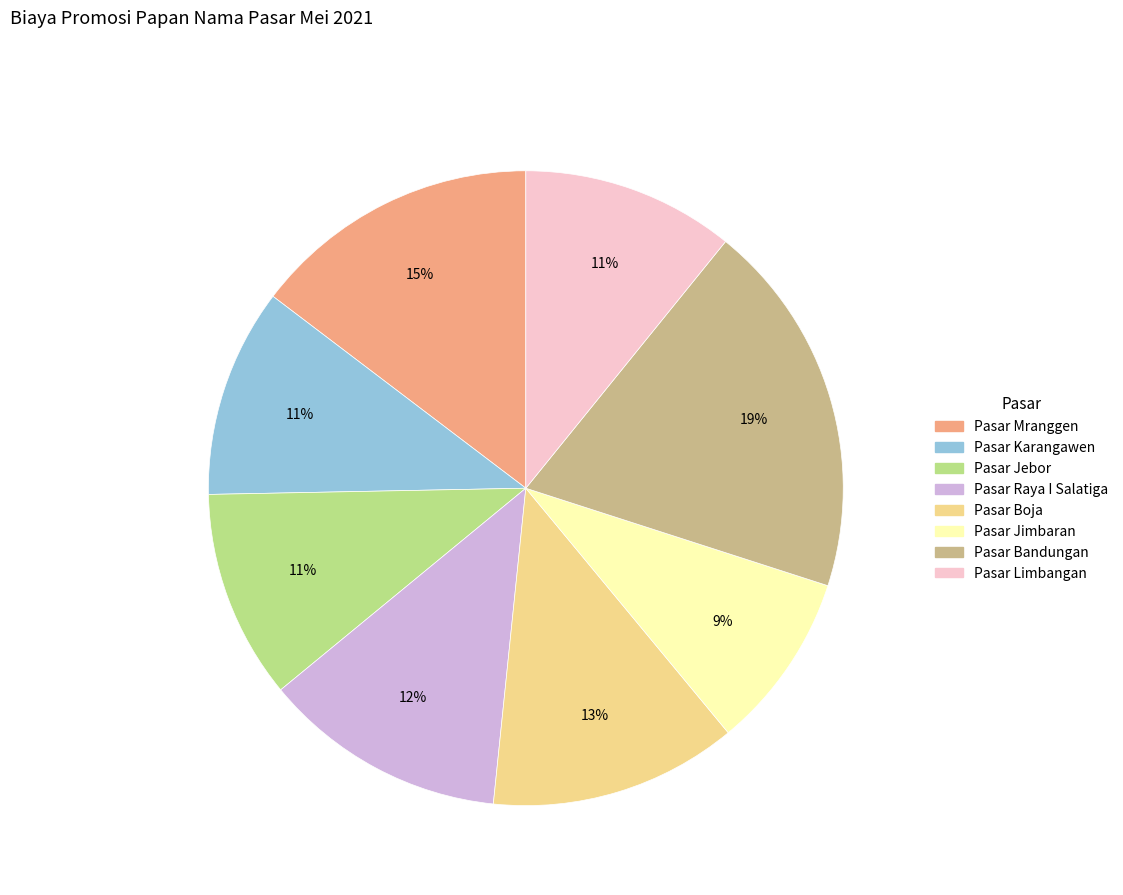

Which has a higher value, Pasar Raya I Salatiga or Pasar Karangawen?

Pasar Raya I Salatiga